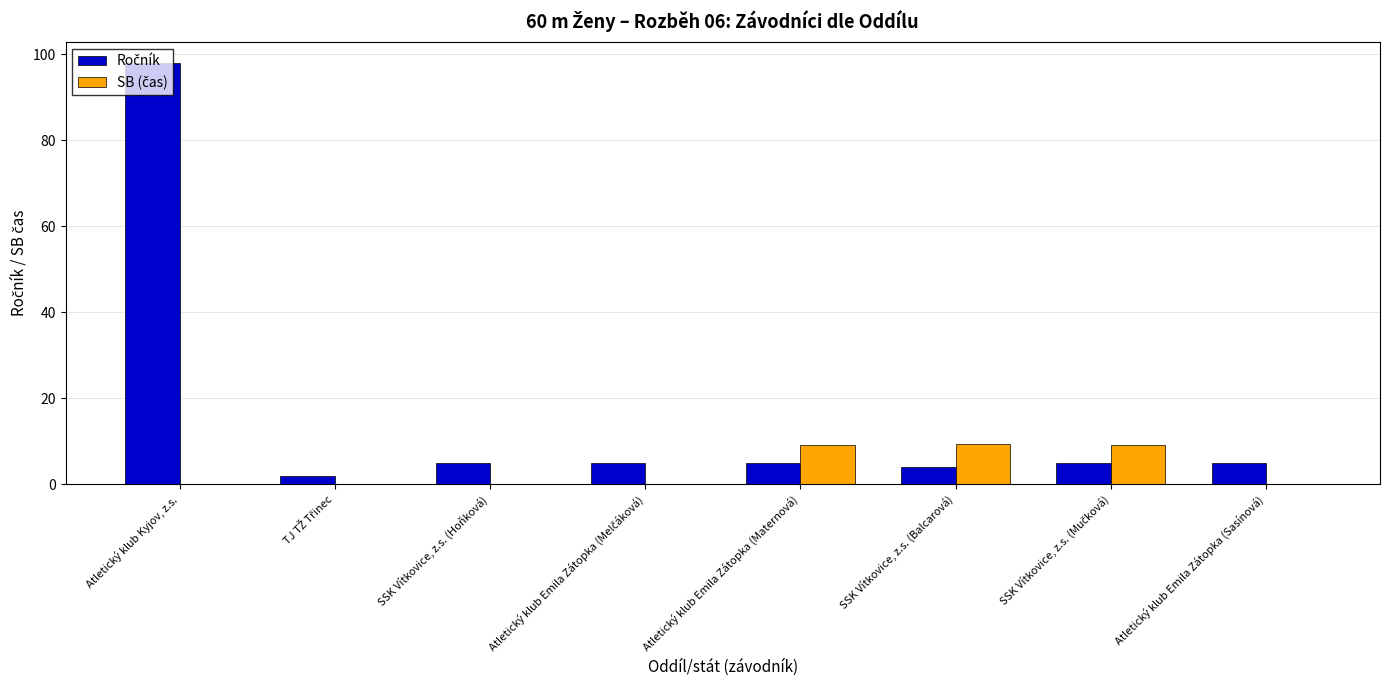

At which category does the chart reach its peak across all series?

Atletický klub Kyjov, z.s.